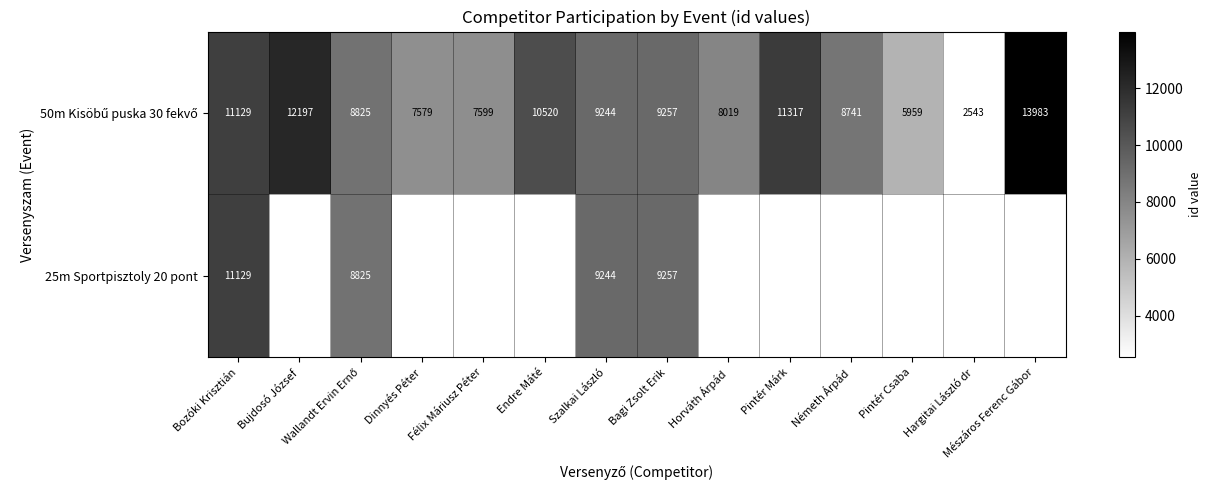

What is the sum of the 50m Kisöbű puska 30 fekvő values at Bozóki Krisztián and Horváth Árpád?

19148.0